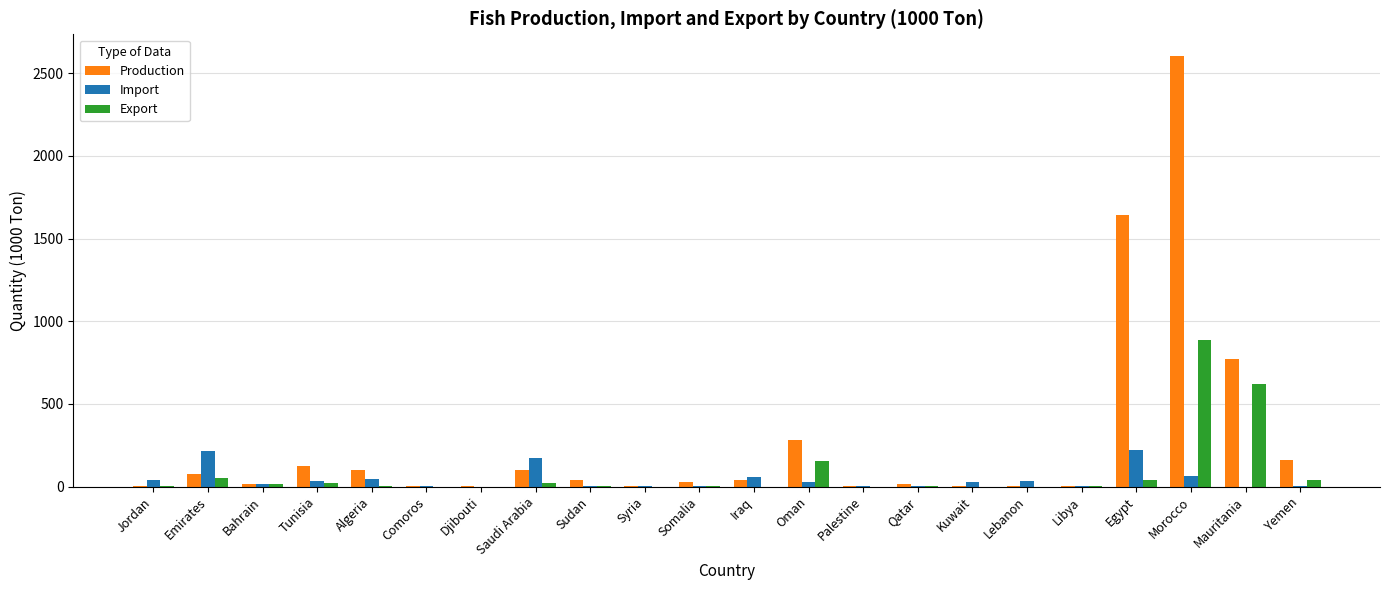

Which series changed the most between Emirates and Sudan?

Import